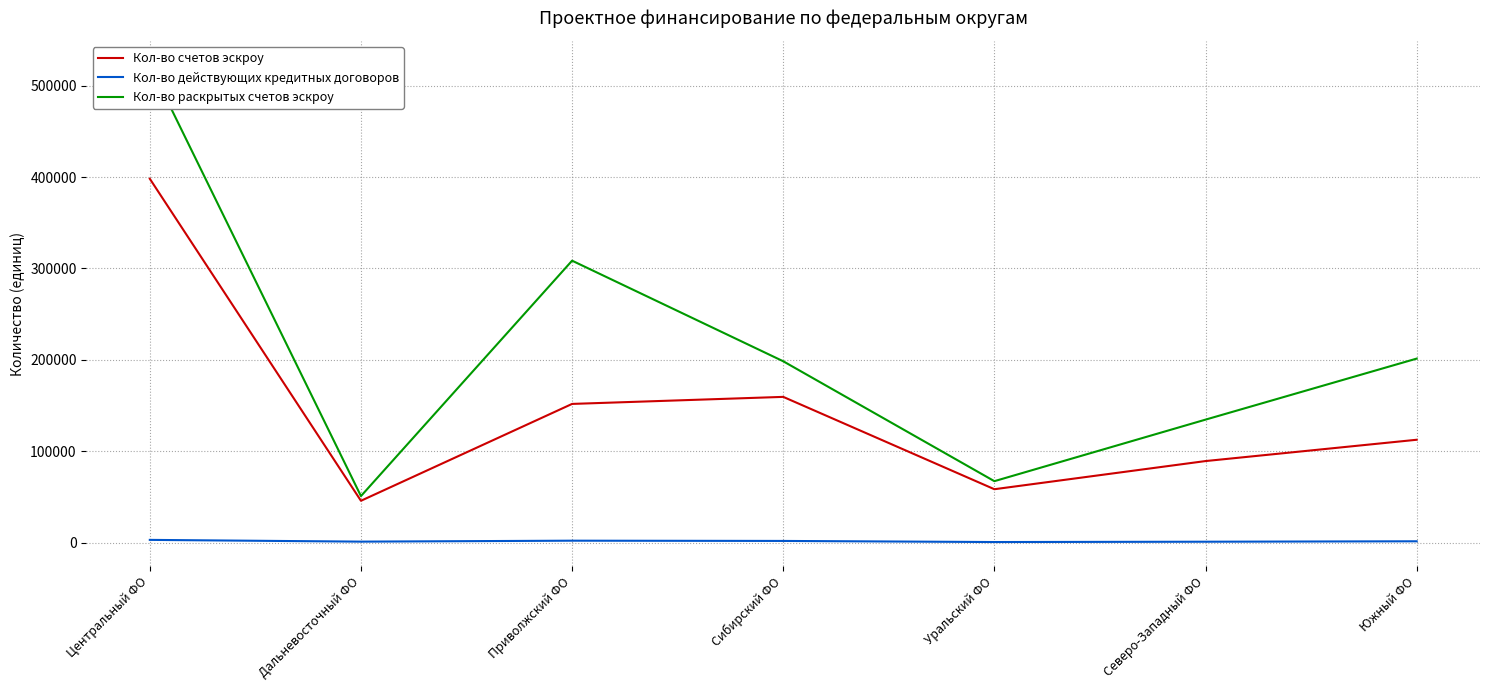

Which category has the lowest value in the Кол-во действующих кредитных договоров series?

Уральский ФО